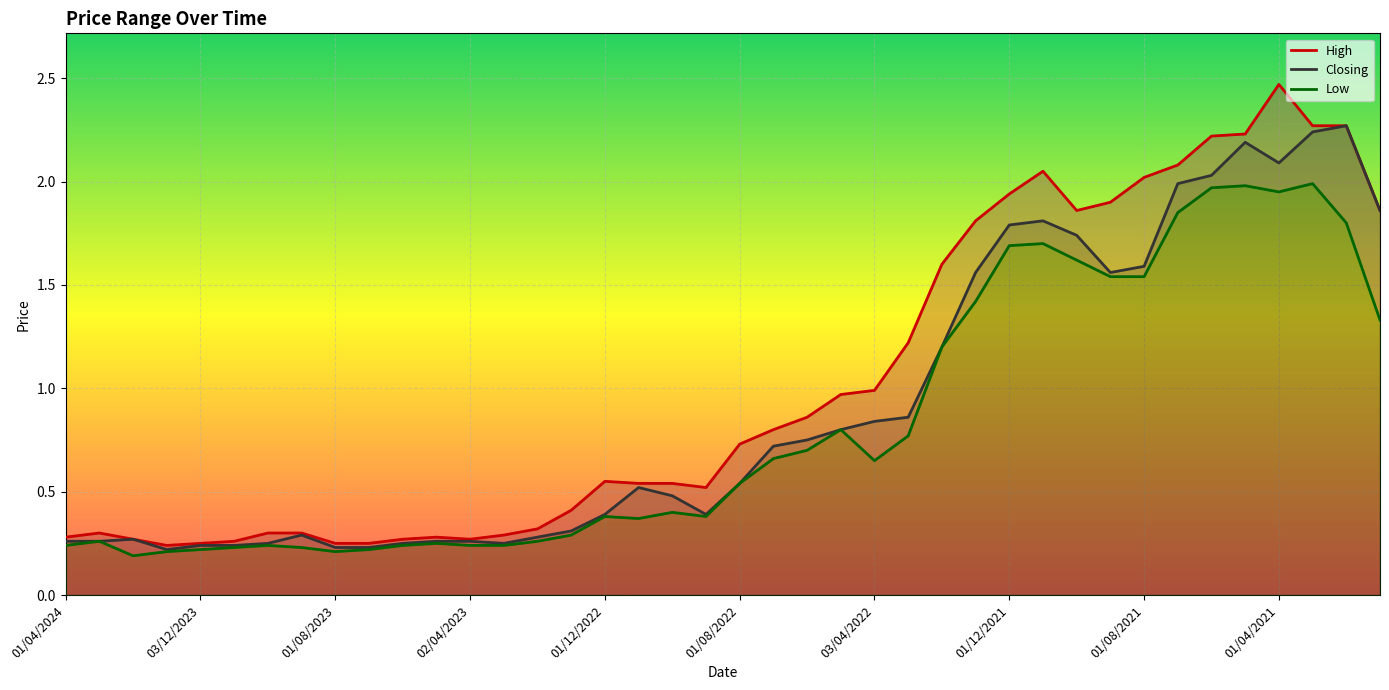

In Low, how many points are lower than both neighbors (excluding endpoints)?

6